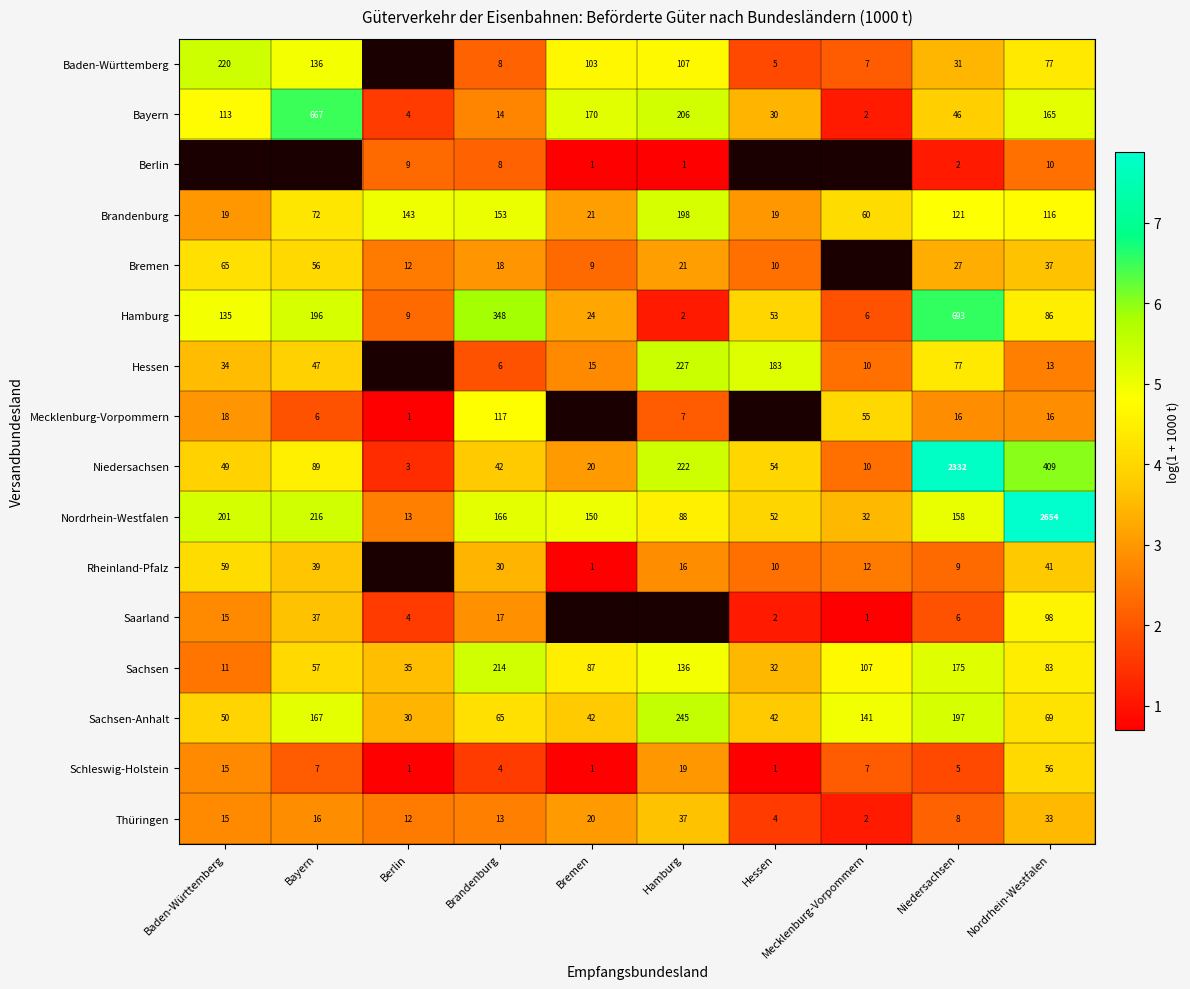

Rank the series at Hamburg from highest to lowest value.

Saarland, Sachsen-Anhalt, Hessen, Niedersachsen, Bayern, Brandenburg, Sachsen, Baden-Württemberg, Nordrhein-Westfalen, Thüringen, Bremen, Schleswig-Holstein, Rheinland-Pfalz, Mecklenburg-Vorpommern, Hamburg, Berlin